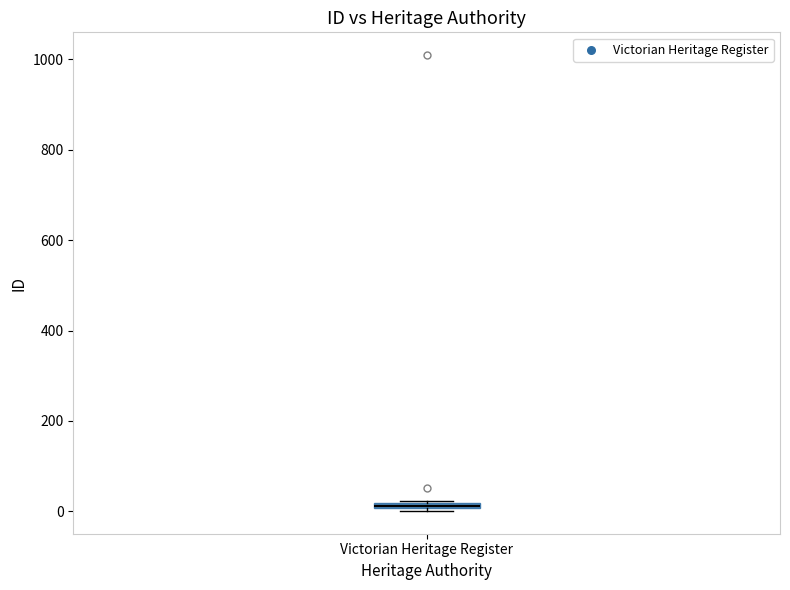

Where is the lower edge of the box for Victorian Heritage Register on the y-axis? The values are not printed on the chart, so give them approximately, as read against the axis.

0